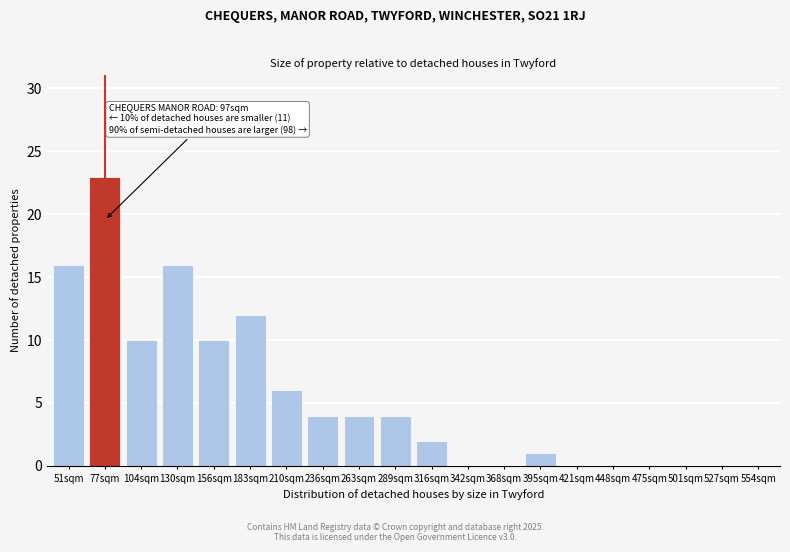

Reading left to right, extract all data points from this chart.

51sqm=16	77sqm=23	104sqm=10	130sqm=16	156sqm=10	183sqm=12	210sqm=6	236sqm=4	263sqm=4	289sqm=4	316sqm=2	342sqm=0	368sqm=0	395sqm=1	421sqm=0	448sqm=0	475sqm=0	501sqm=0	527sqm=0	554sqm=0